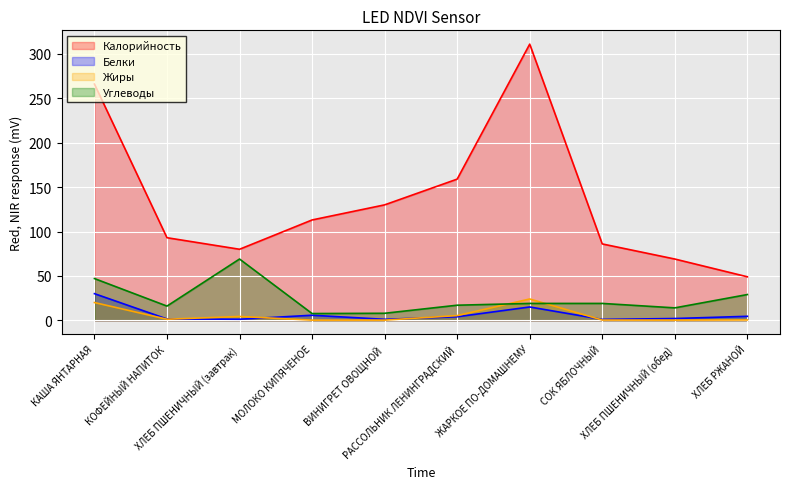

What is the total value across all series at ХЛЕБ ПШЕНИЧНЫЙ (завтрак)?

154.5